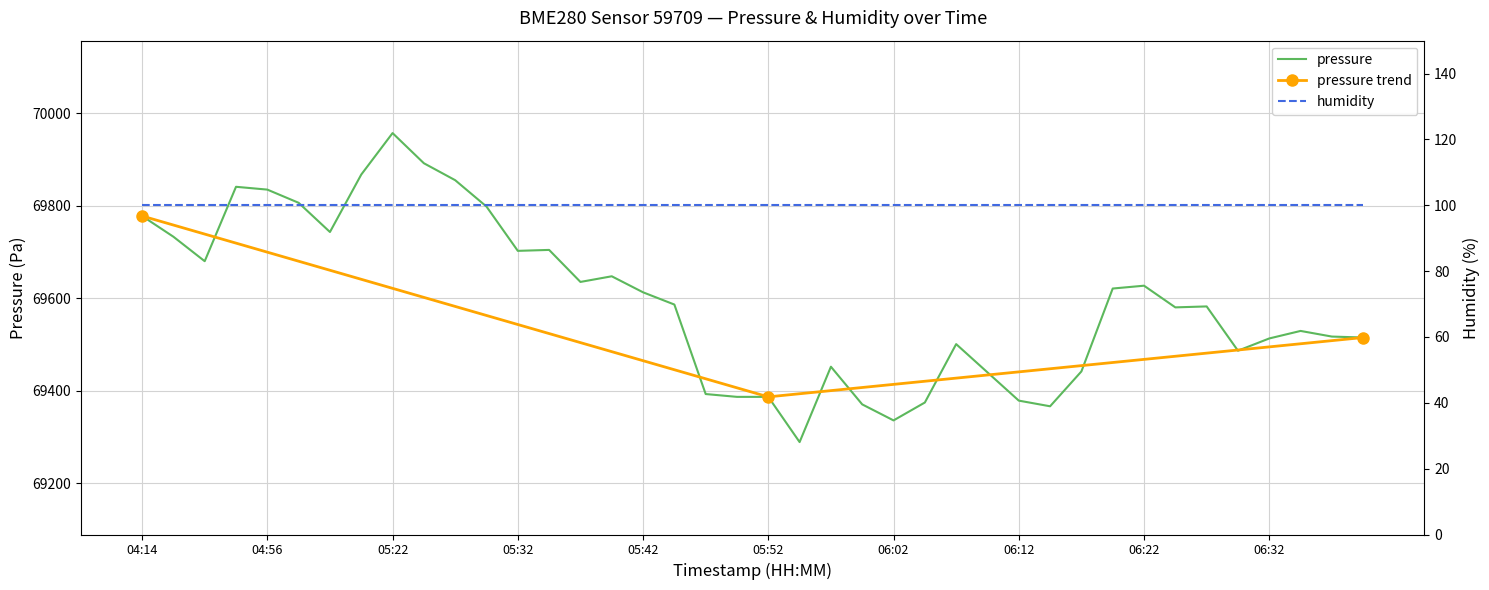

What position from the left is 06:19?

32